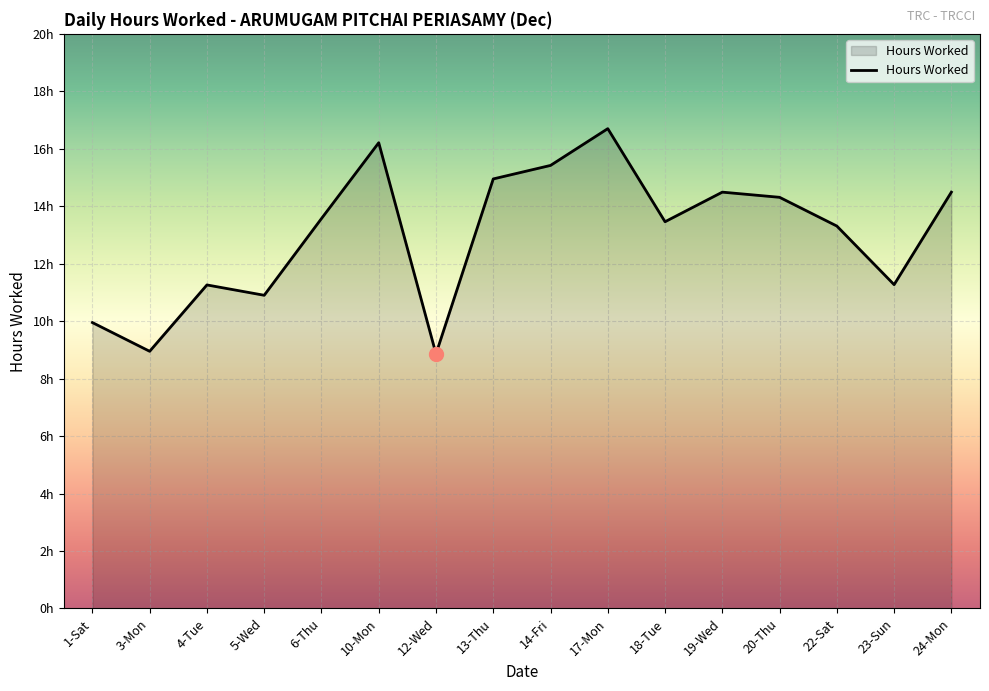

What is the difference between the values at 23-Sun and 3-Mon?

2.3